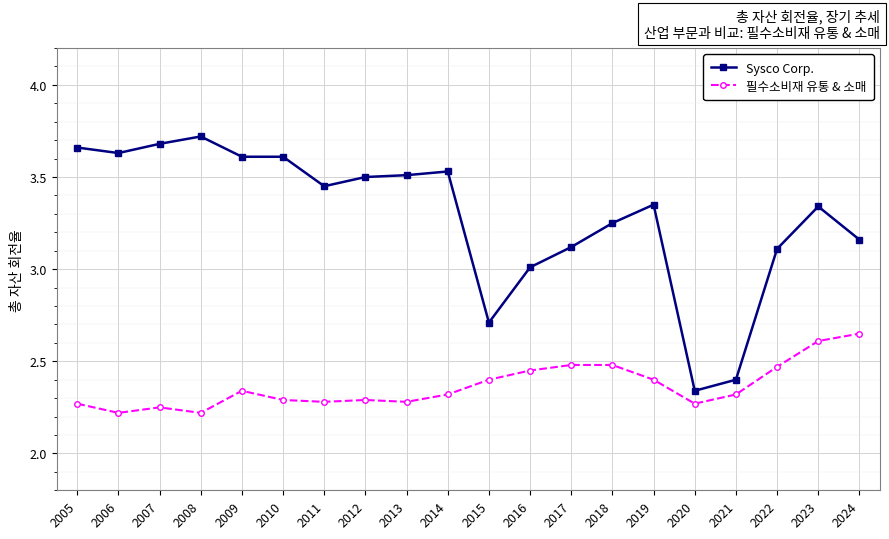

True or false: Sysco Corp. and 필수소비재 유통 & 소매 intersect in this chart.

False